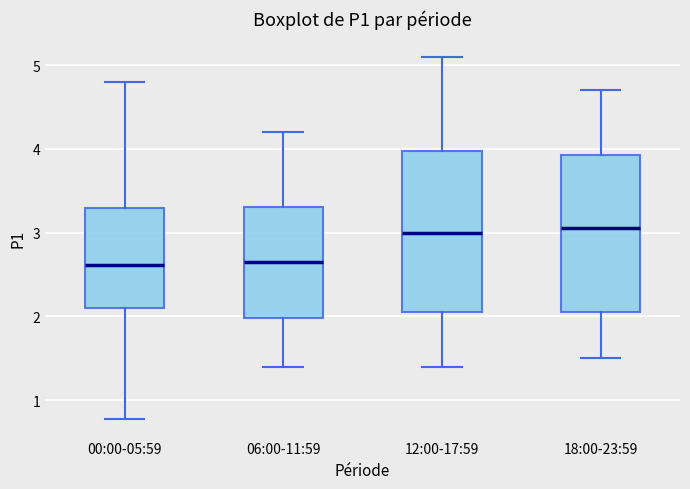

Reading left to right, read every box against the y-axis: the position of its median line, the range the box covers, and the ends of its whiskers. The values are not printed on the chart, so give them approximately, as read against the axis.

00:00-05:59: median 2.6, box 2.1 to 3.3, whiskers 0.8 to 4.8
06:00-11:59: median 2.7, box 2.0 to 3.3, whiskers 1.4 to 4.2
12:00-17:59: median 3.0, box 2.1 to 4.0, whiskers 1.4 to 5.1
18:00-23:59: median 3.1, box 2.1 to 3.9, whiskers 1.5 to 4.7